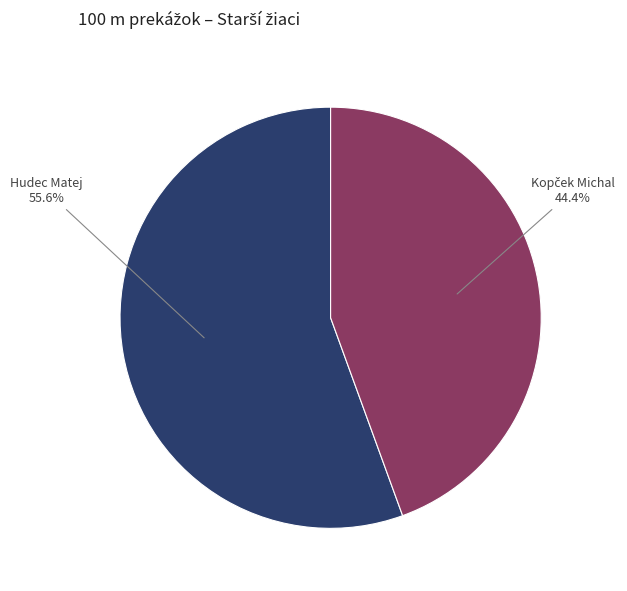

What is the largest slice in the pie chart?

Hudec Matej